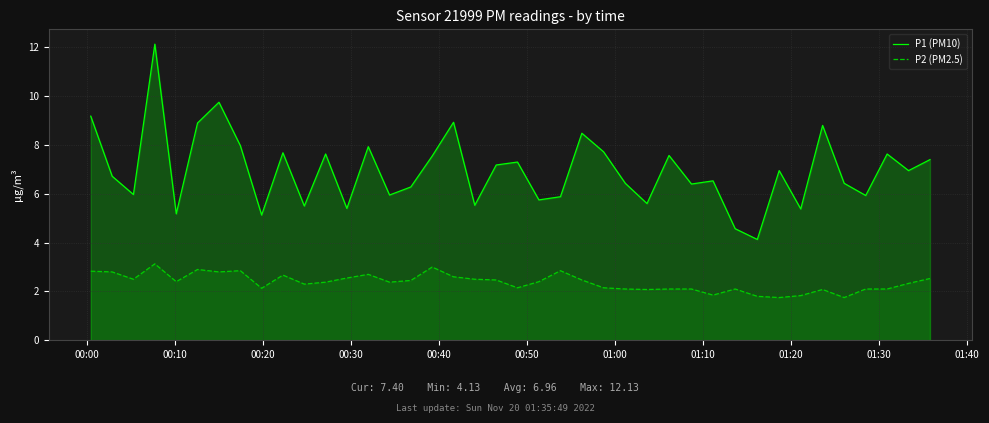

In P1 (PM10), how many points are lower than both neighbors (excluding endpoints)?

14